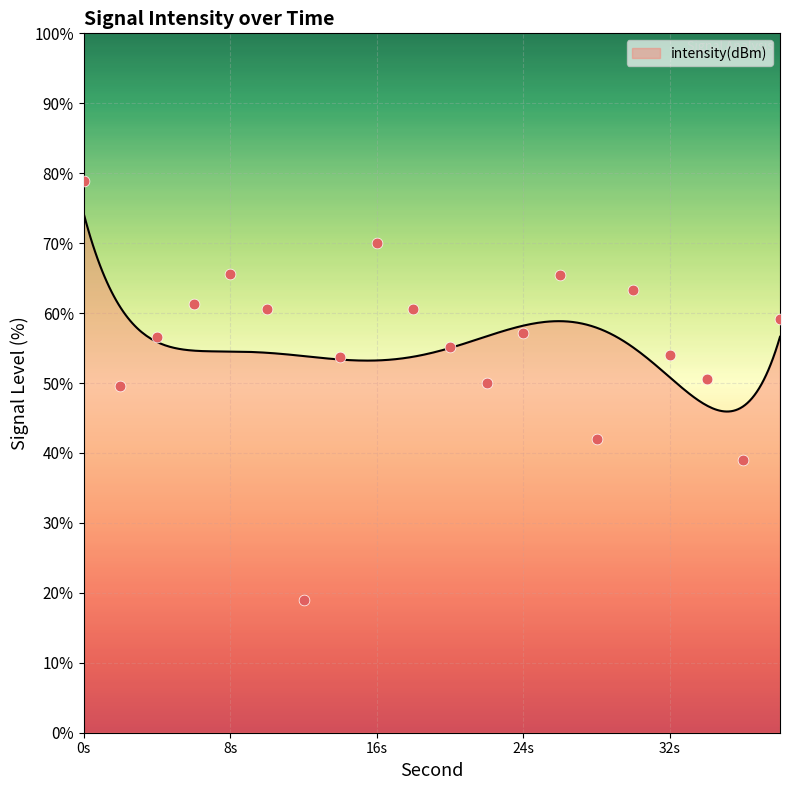

Between 4 and 32, which is larger?

4